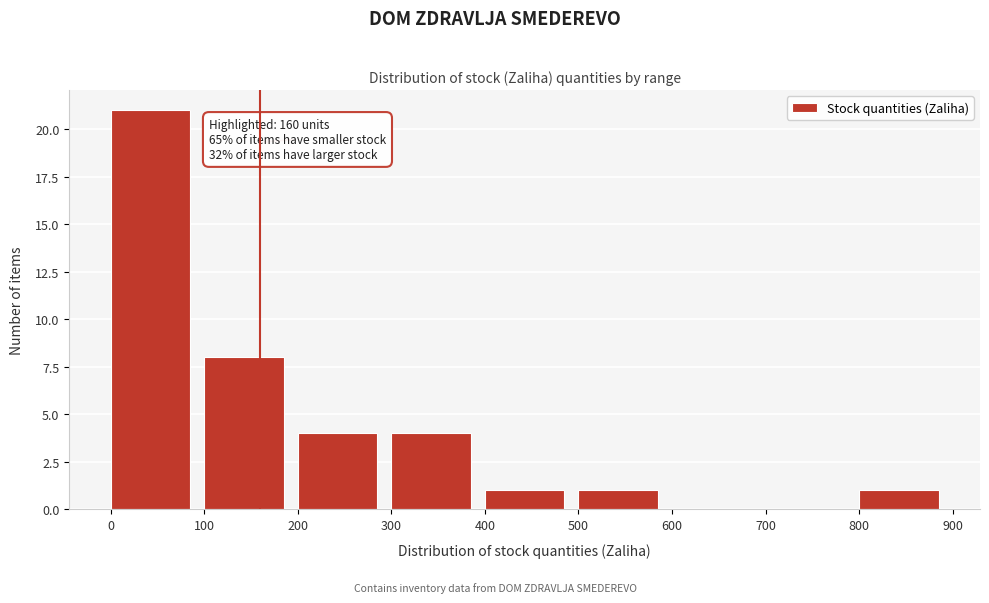

Over which range of the x-axis is the bar tallest?

0 to 100